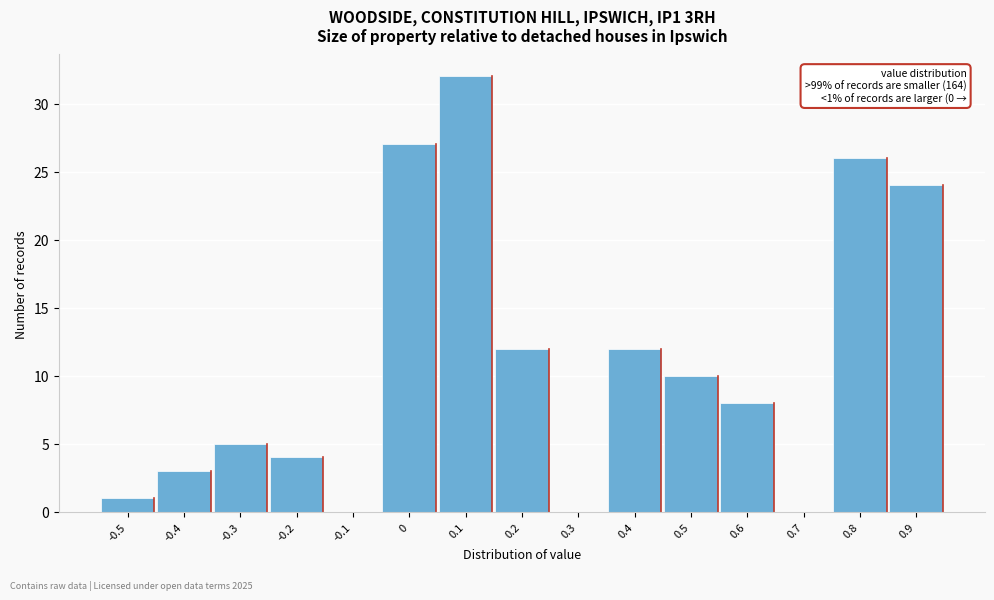

Reading right to left, list all the values displayed in this chart.

0.9=24	0.8=26	0.7=0	0.6=8	0.5=10	0.4=12	0.3=0	0.2=12	0.1=32	0=27	-0.1=0	-0.2=4	-0.3=5	-0.4=3	-0.5=1